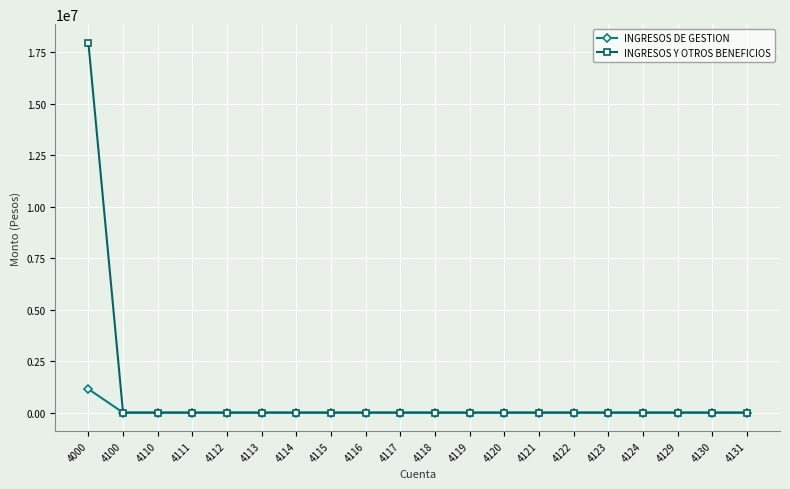

List the series in order of their overall mean, highest first.

INGRESOS Y OTROS BENEFICIOS, INGRESOS DE GESTION